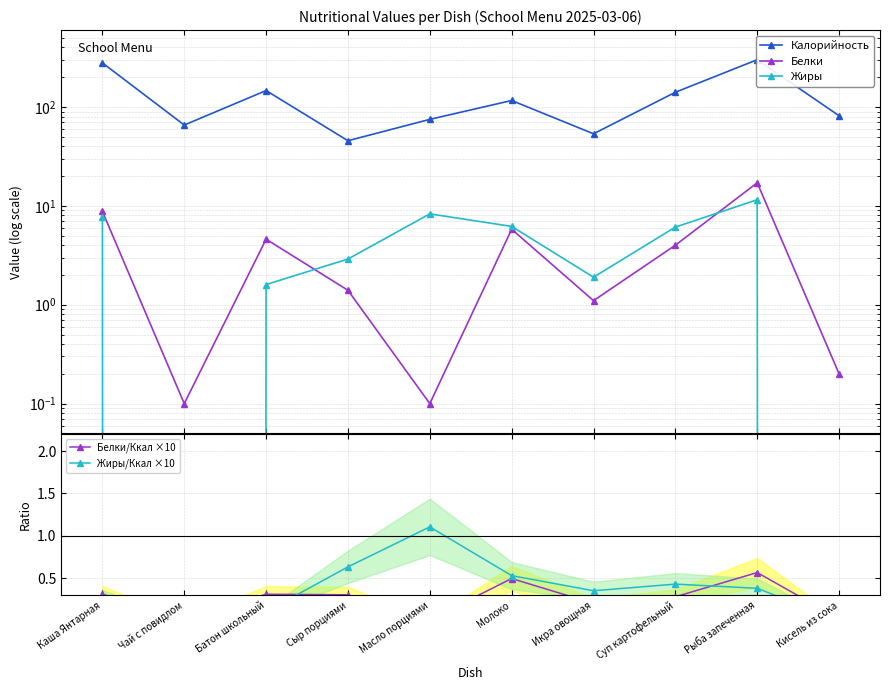

Reading right to left, list all the values displayed in this chart.

Калорийность: 81.6	301.0	141.0	53.6	116.4	75.0	45.6	146.7	65.7	279.6
Белки: 0.2	17.1	4.0	1.1	5.8	0.1	1.4	4.6	0.1	8.8
Жиры: 0.0	11.5	6.1	1.9	6.2	8.3	2.9	1.6	0.0	7.8
Белки/Ккал ×10: 0.0	0.6	0.3	0.2	0.5	0.0	0.3	0.3	0.0	0.3
Жиры/Ккал ×10: 0.0	0.4	0.4	0.4	0.5	1.1	0.6	0.1	0.0	0.3